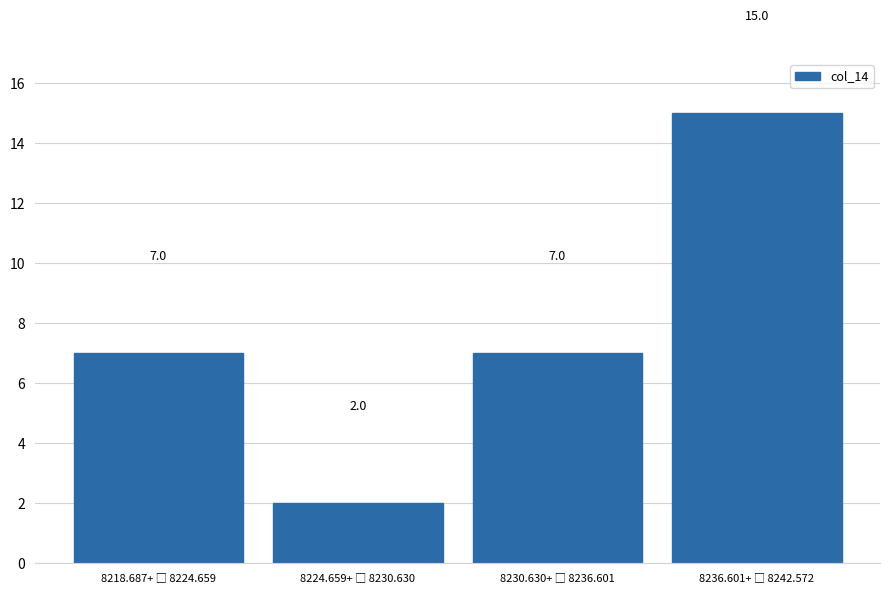

Reading right to left, extract all data points from this chart.

15	7	2	7